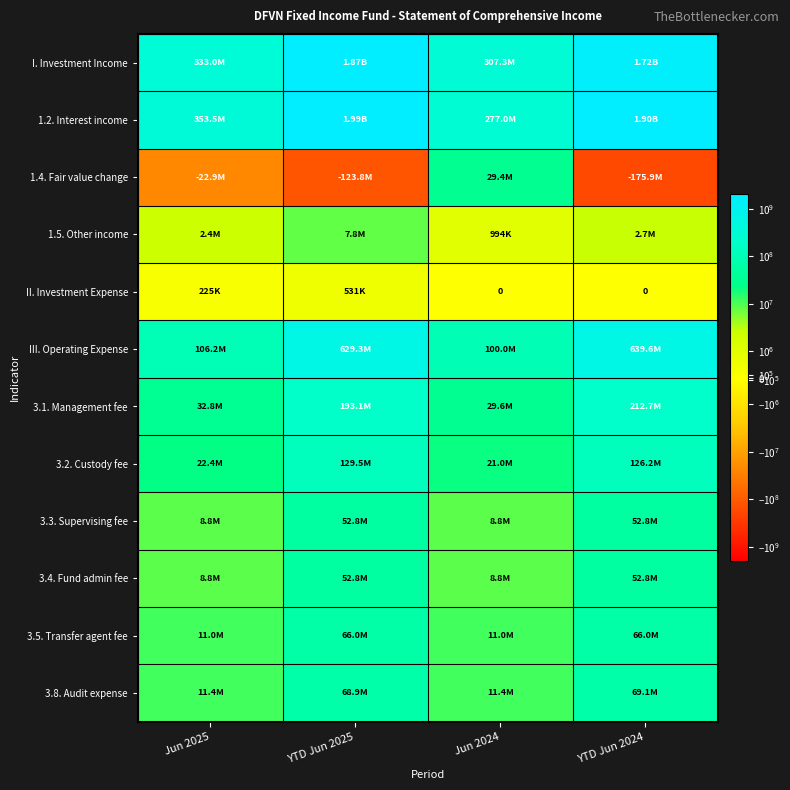

What is the difference between the maximum and second lowest values in the 1.4. Fair value change series?

153213268